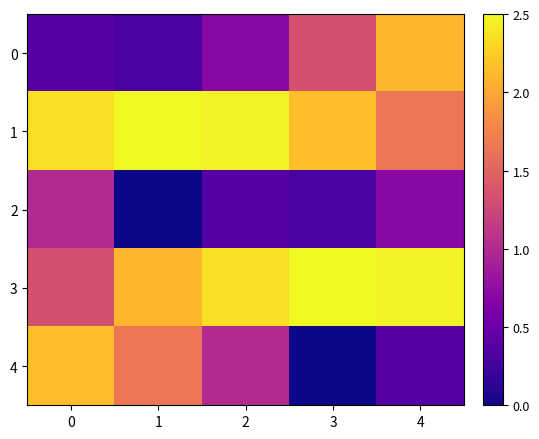

Reading right to left, list all the values displayed in this chart.

0: 4=2.1	3=1.3	2=0.7	1=0.3	0=0.4
1: 4=1.6	3=2.2	2=2.5	1=2.5	0=2.3
2: 4=0.7	3=0.3	2=0.4	1=0.0	0=1.0
3: 4=2.5	3=2.5	2=2.3	1=2.1	0=1.3
4: 4=0.4	3=0.0	2=1.0	1=1.6	0=2.2